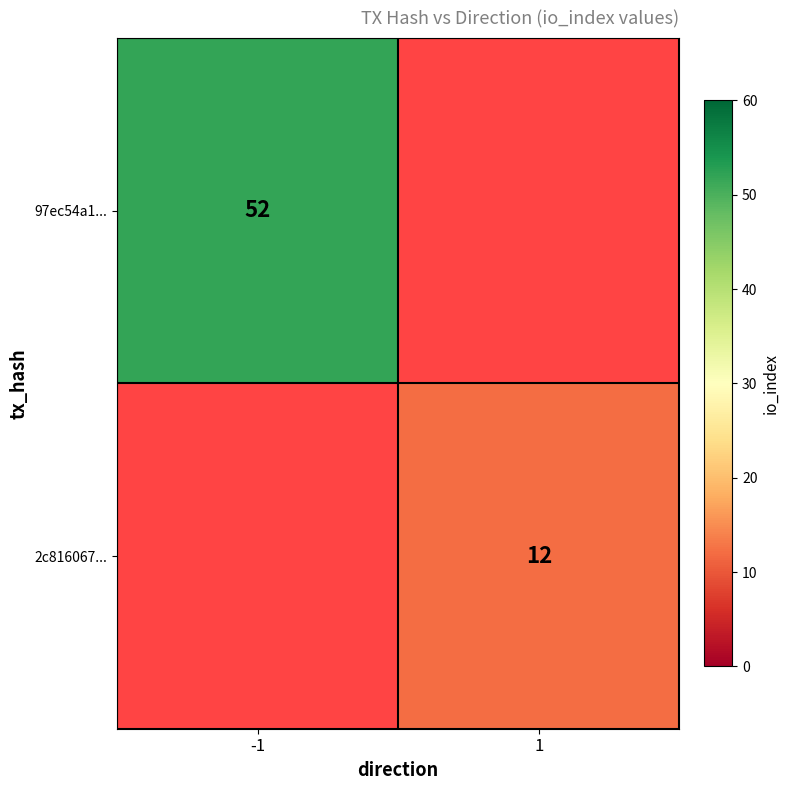

The value of 2c816067... at 1 is 12. True or false?

True